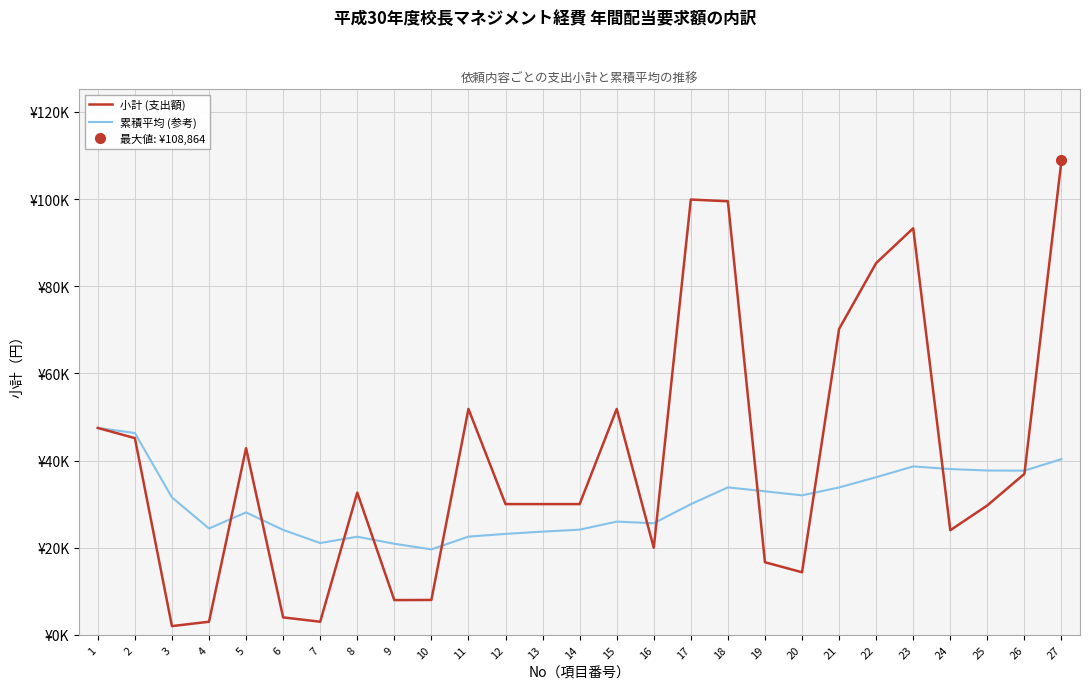

True or false: 小計 (支出額) has more than 2 points higher than both neighbors.

True